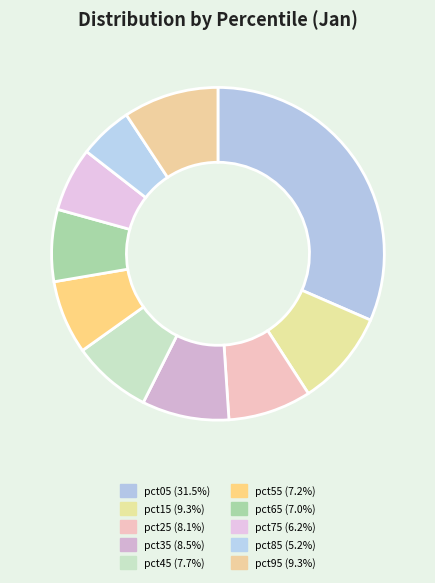

Is pct05 the majority of the pie?

No